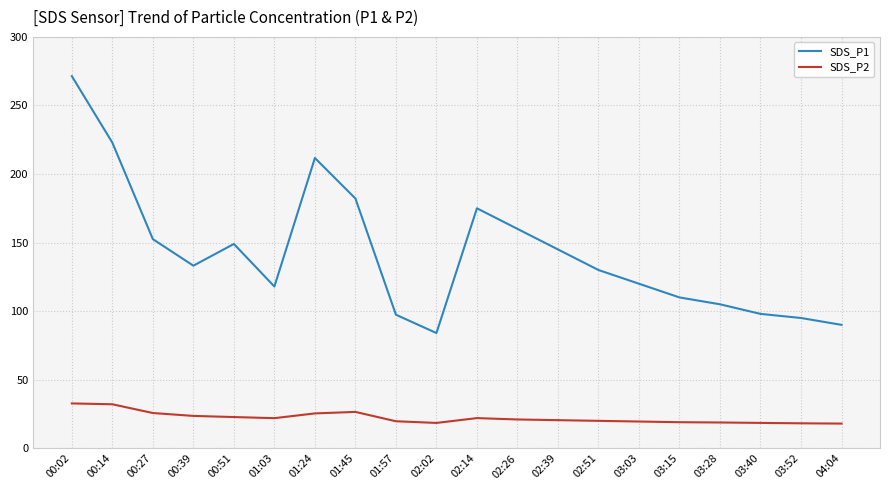

Is the value of SDS_P2 at 02:51 greater than the value of SDS_P1 at 02:39?

No